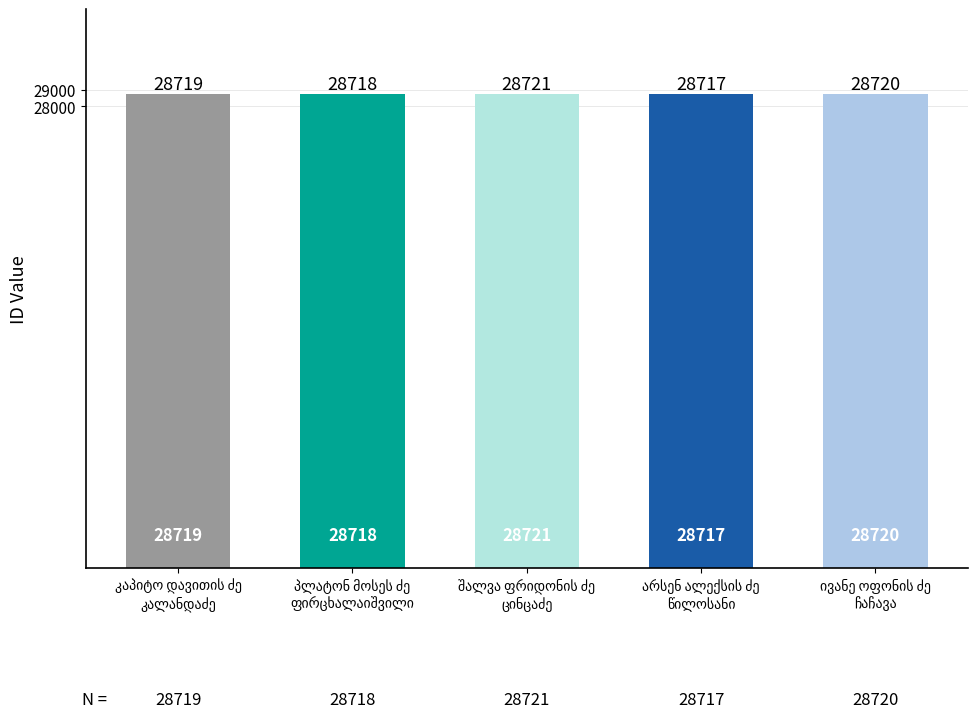

What is the greatest value displayed?

28721